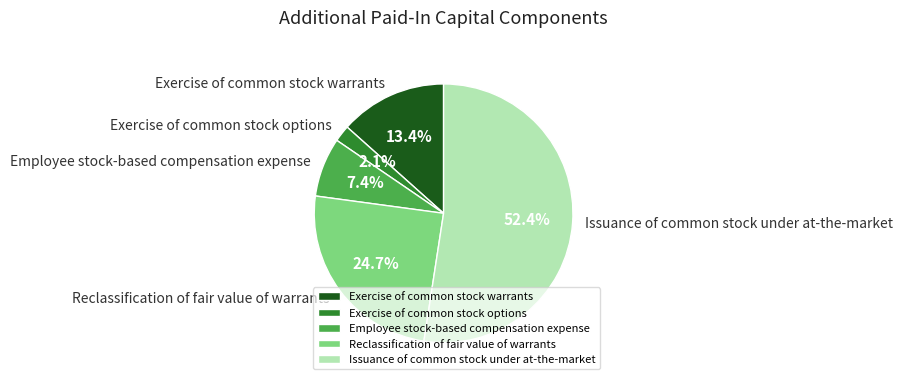

Is there a majority slice in this chart?

Yes